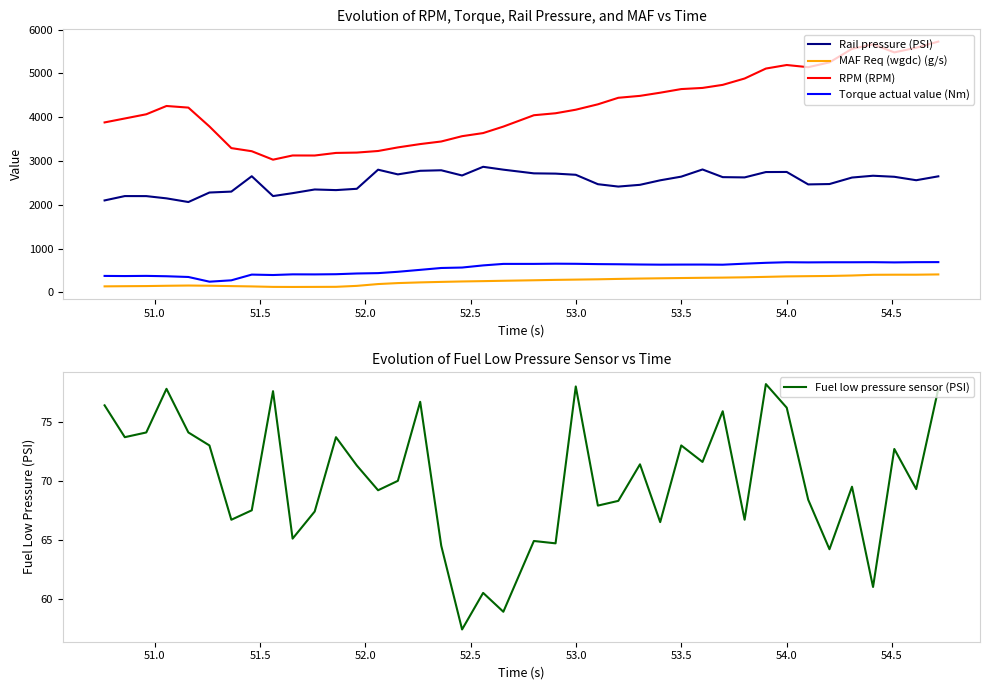

What is the value of the Rail pressure (PSI) point at the 17th from the left?

2788.2